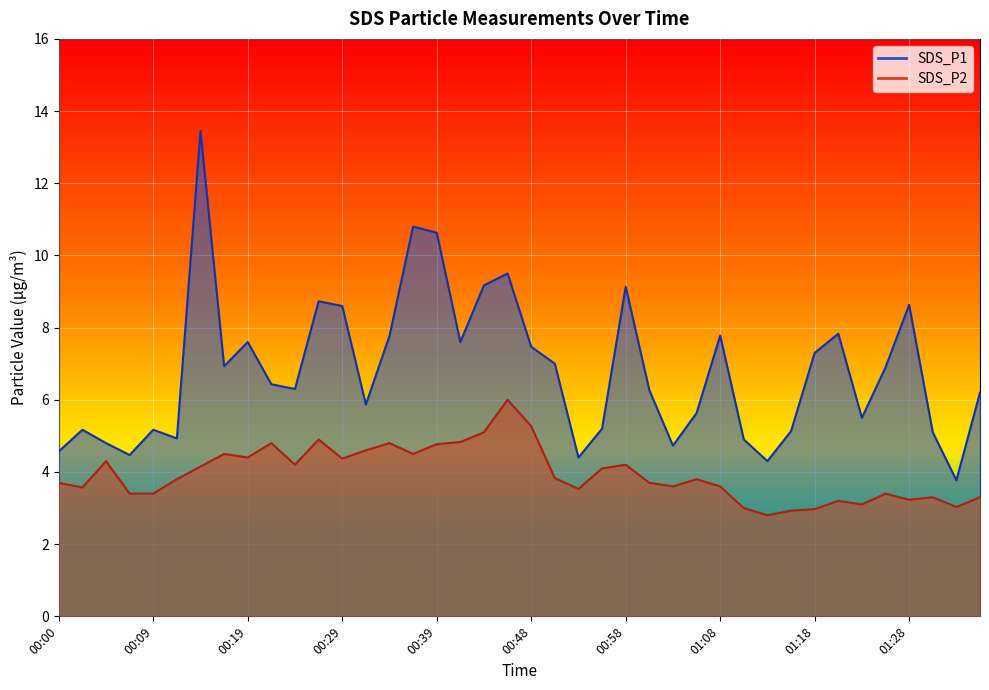

What is the sum of all SDS_P2 values?

158.0